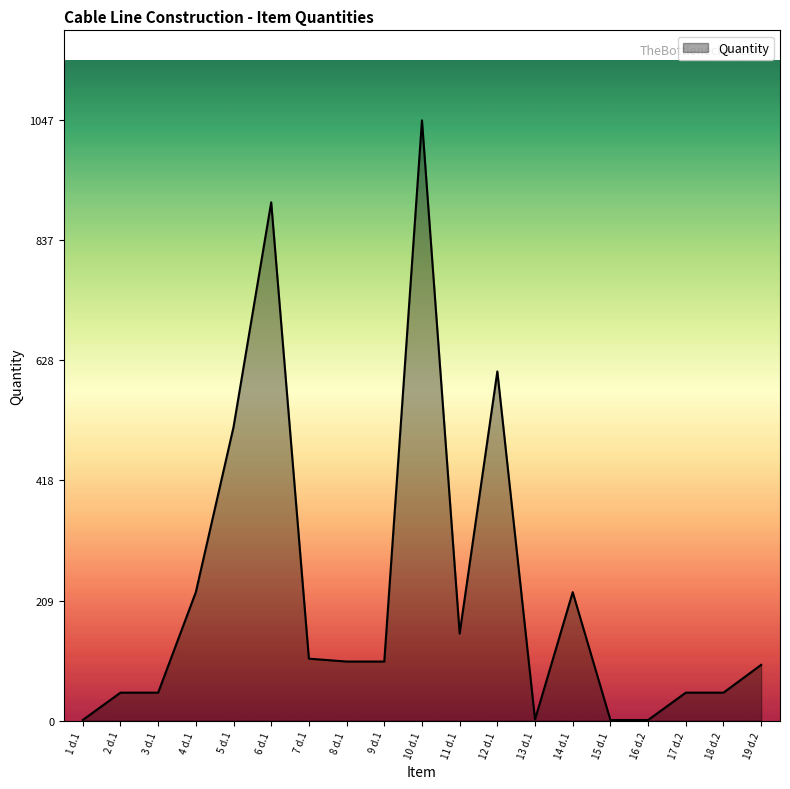

Approximately how many times larger is the value at 8 d.1 compared to 18 d.2?

2.1